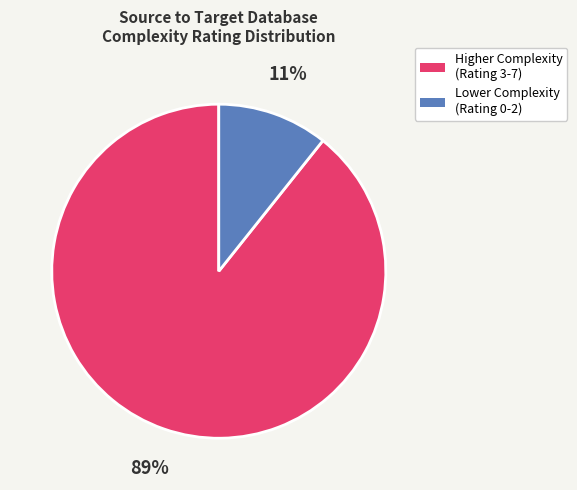

How many segments does this pie chart have?

2